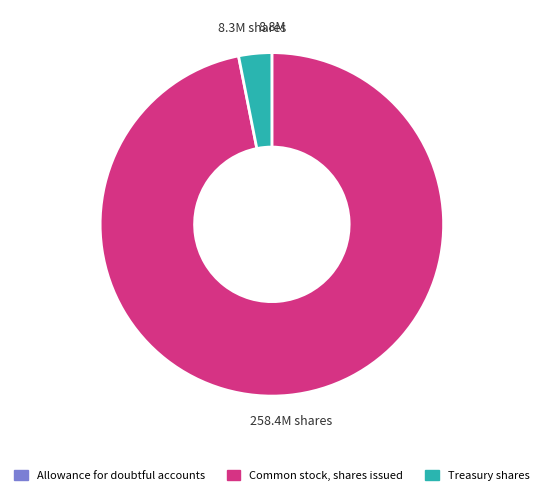

Which category has the biggest portion of the pie?

Common stock, shares issued